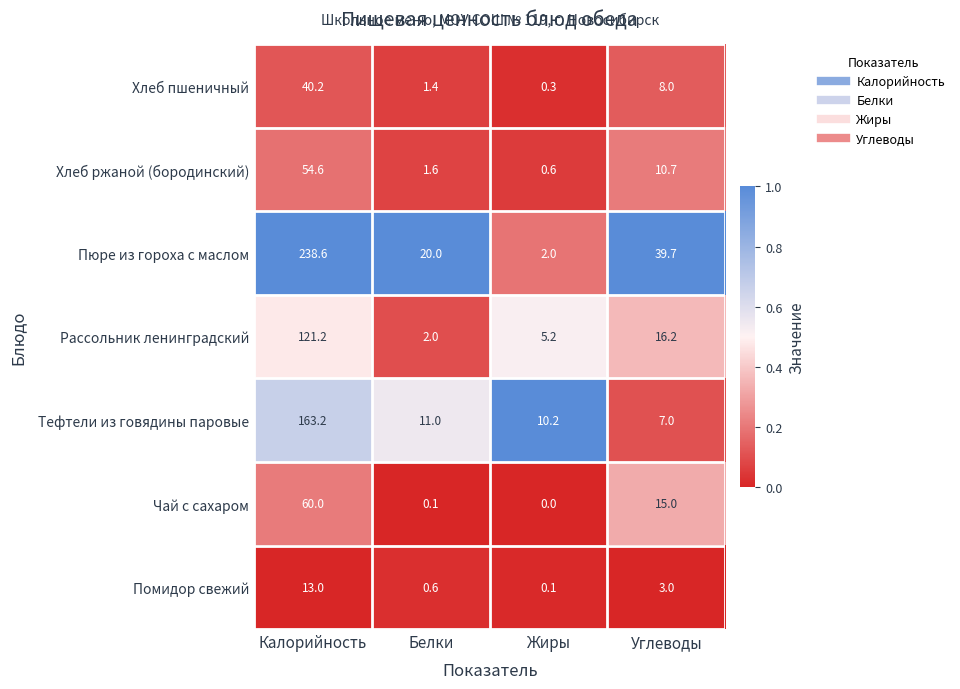

Reading left to right, extract all data points from this chart.

Хлеб пшеничный: 40.2	1.4	0.3	8.0
Хлеб ржаной (бородинский): 54.6	1.6	0.6	10.7
Пюре из гороха с маслом: 238.6	20.0	2.0	39.7
Рассольник ленинградский: 121.2	2.0	5.2	16.2
Тефтели из говядины паровые: 163.2	11.0	10.2	7.0
Чай с сахаром: 60.0	0.1	0.0	15.0
Помидор свежий: 13.0	0.6	0.1	3.0